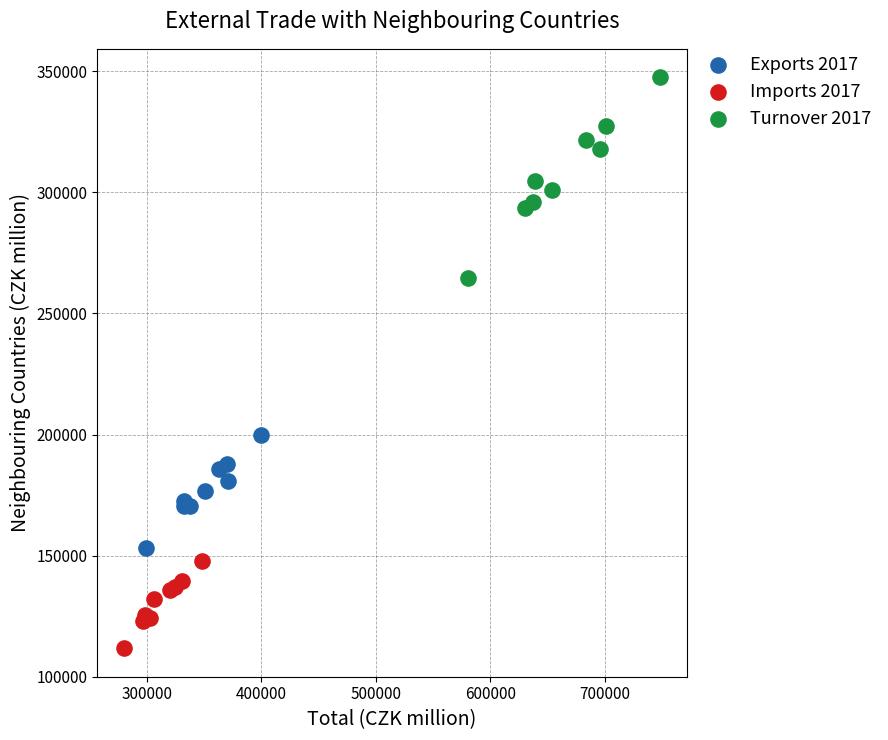

What are all the series names shown in the legend?

Exports 2017, Imports 2017, Turnover 2017